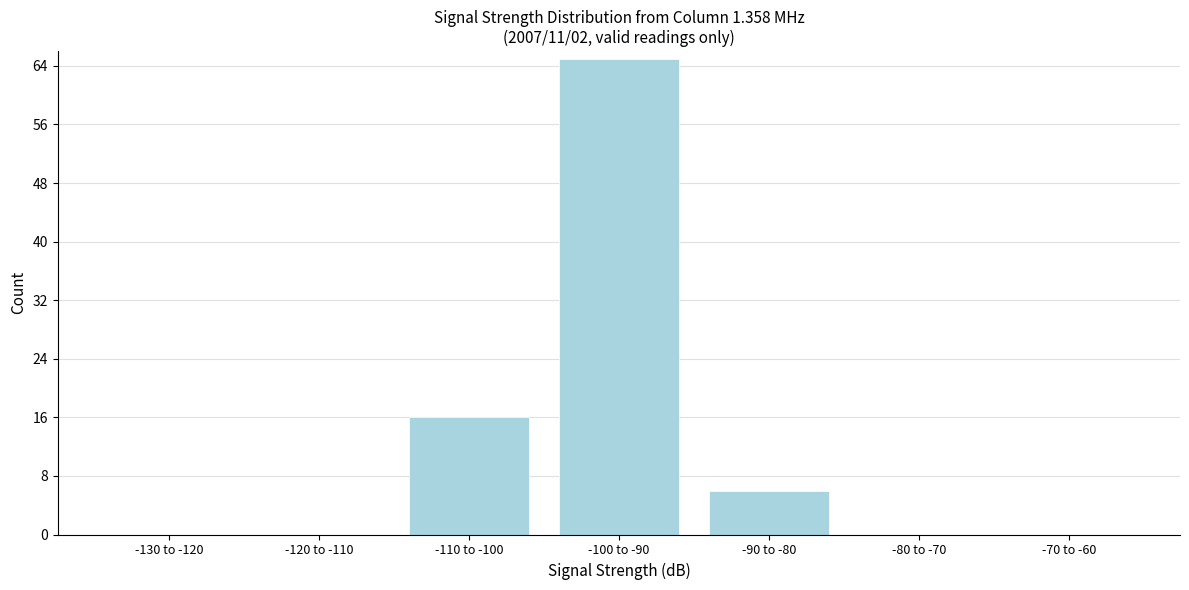

Reading right to left, what are all the values shown in this chart?

-70 to -60=0	-80 to -70=0	-90 to -80=6	-100 to -90=65	-110 to -100=16	-120 to -110=0	-130 to -120=0